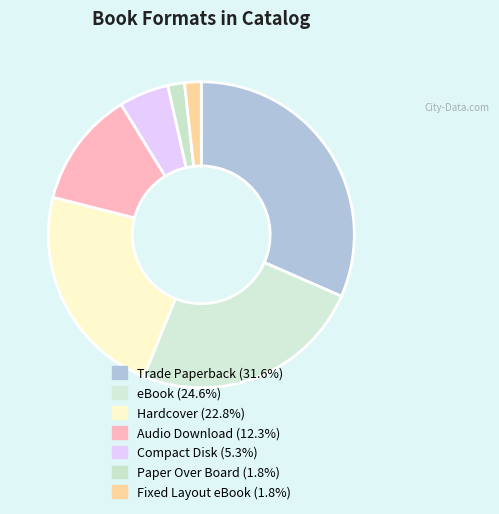

Between Hardcover and Compact Disk, which is larger?

Hardcover